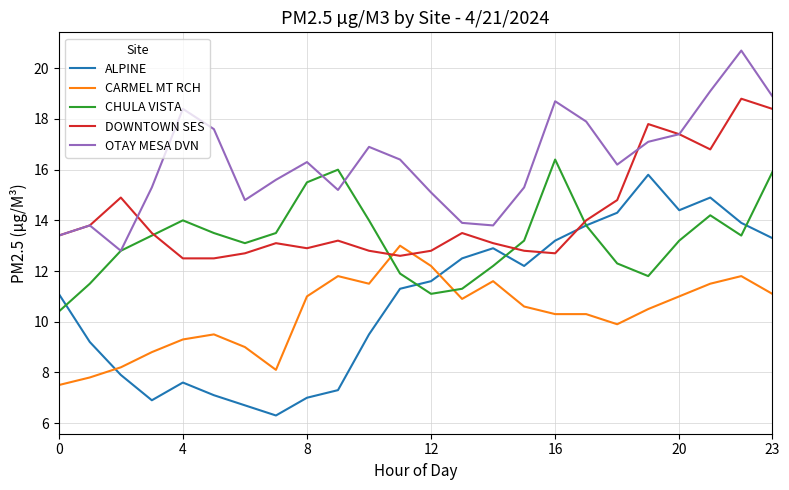

What is the maximum value for CARMEL MT RCH?

13.0